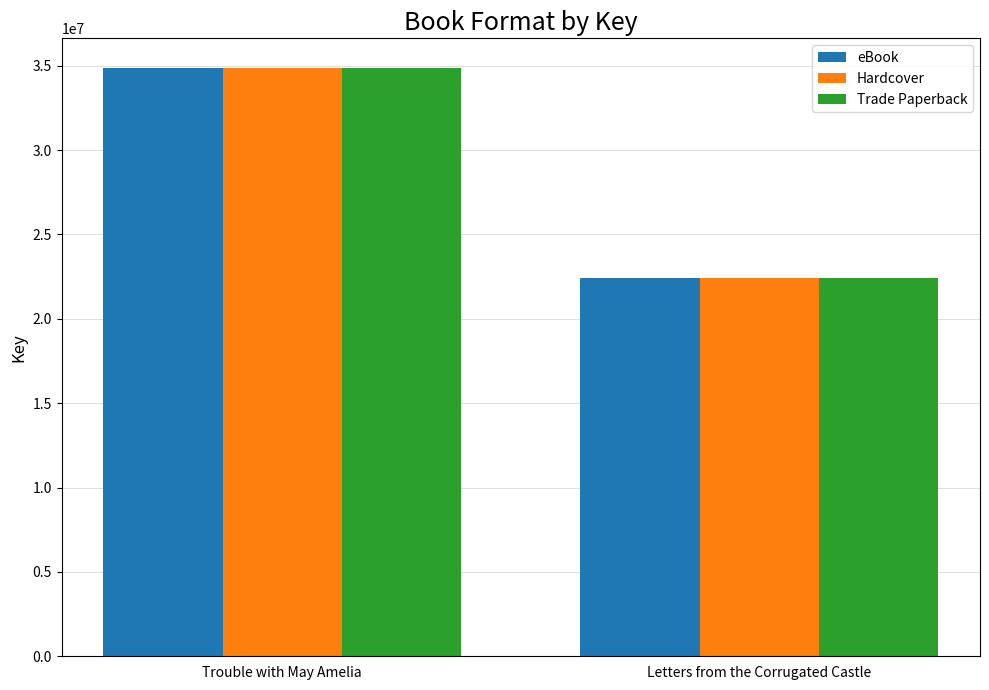

What is the total value across all series at Letters from the Corrugated Castle?

67324902